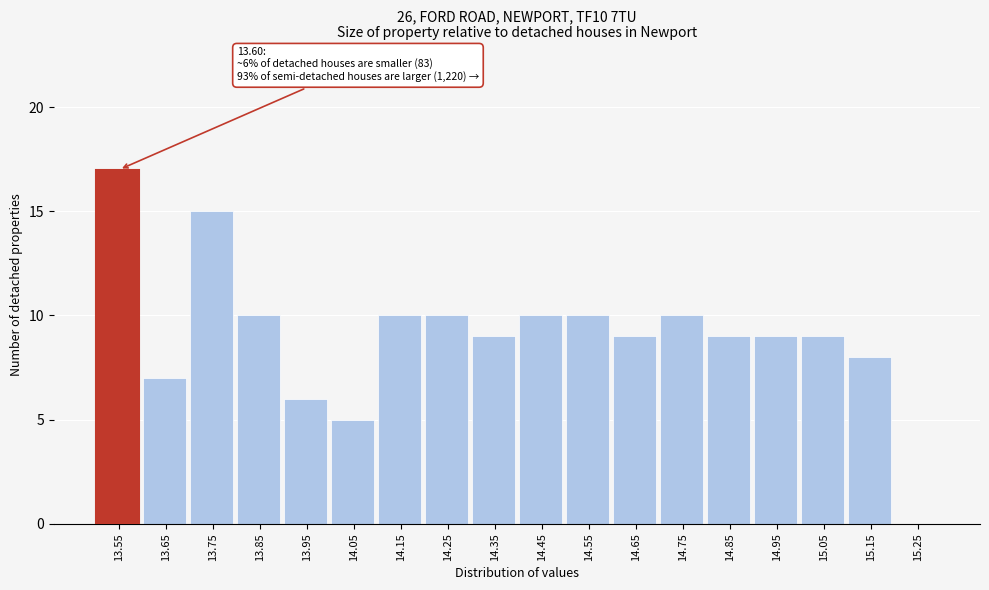

Reading left to right, extract all data points from this chart.

13.55=17	13.65=7	13.75=15	13.85=10	13.95=6	14.05=5	14.15=10	14.25=10	14.35=9	14.45=10	14.55=10	14.65=9	14.75=10	14.85=9	14.95=9	15.05=9	15.15=8	15.25=0